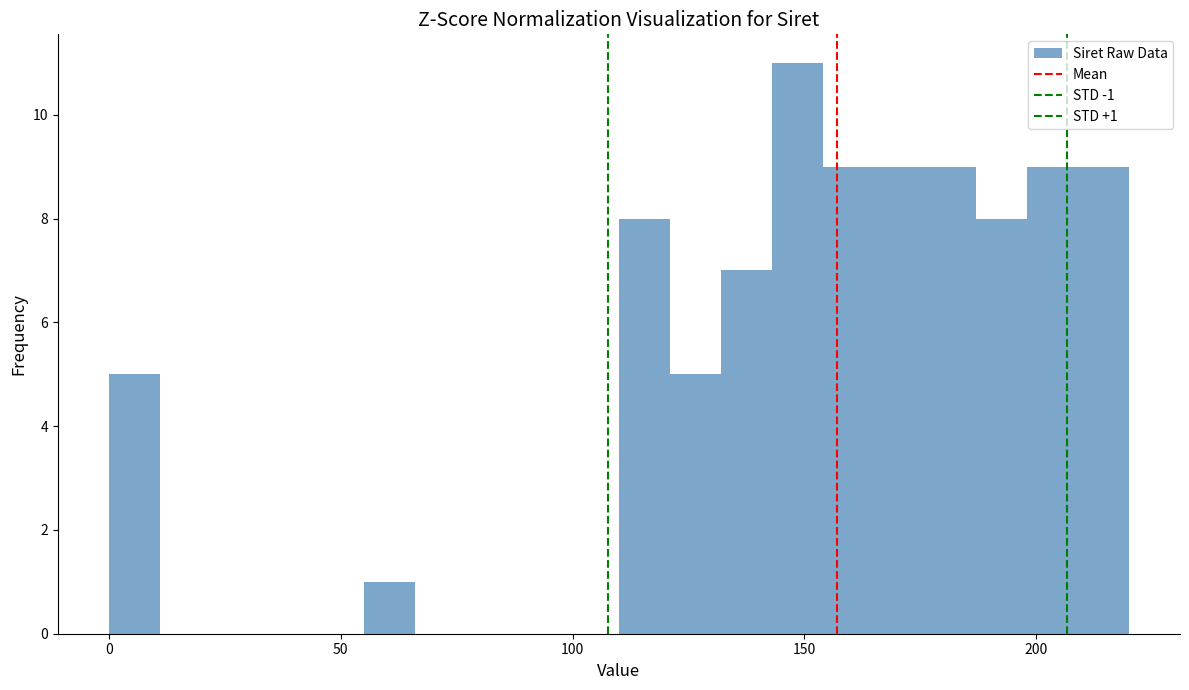

Read against the x-axis, roughly where is the centre of the tallest bar?

150